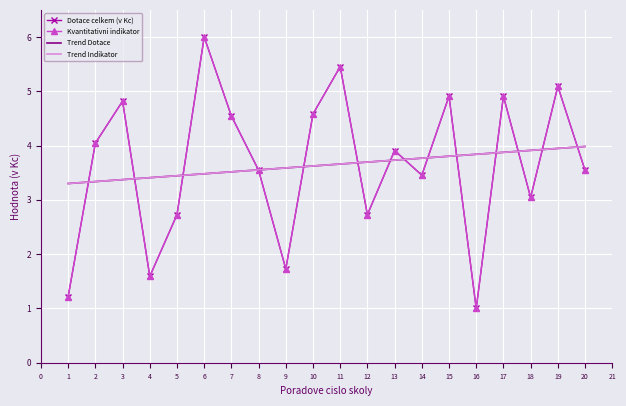

At how many categories does at least one series exceed 3?

20